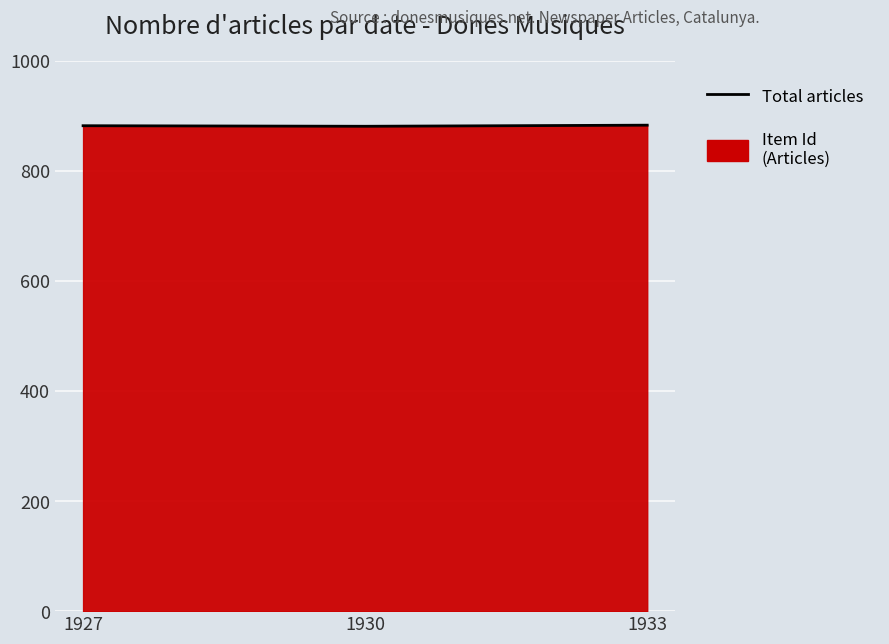

List the labels in order of value, largest first.

1933, 1927, 1930